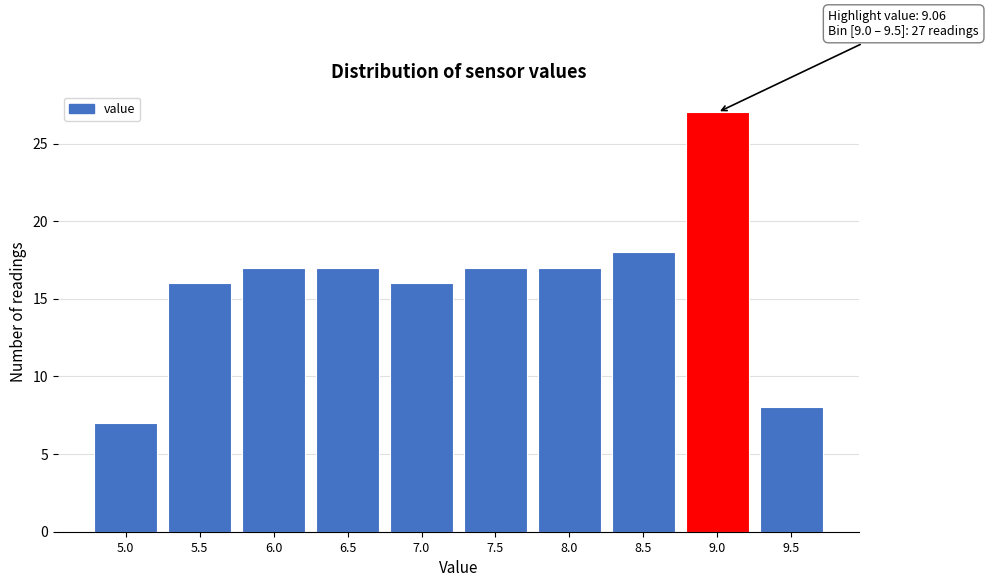

Reading right to left, what are all the values shown in this chart?

9.5=8	9.0=27	8.5=18	8.0=17	7.5=17	7.0=16	6.5=17	6.0=17	5.5=16	5.0=7